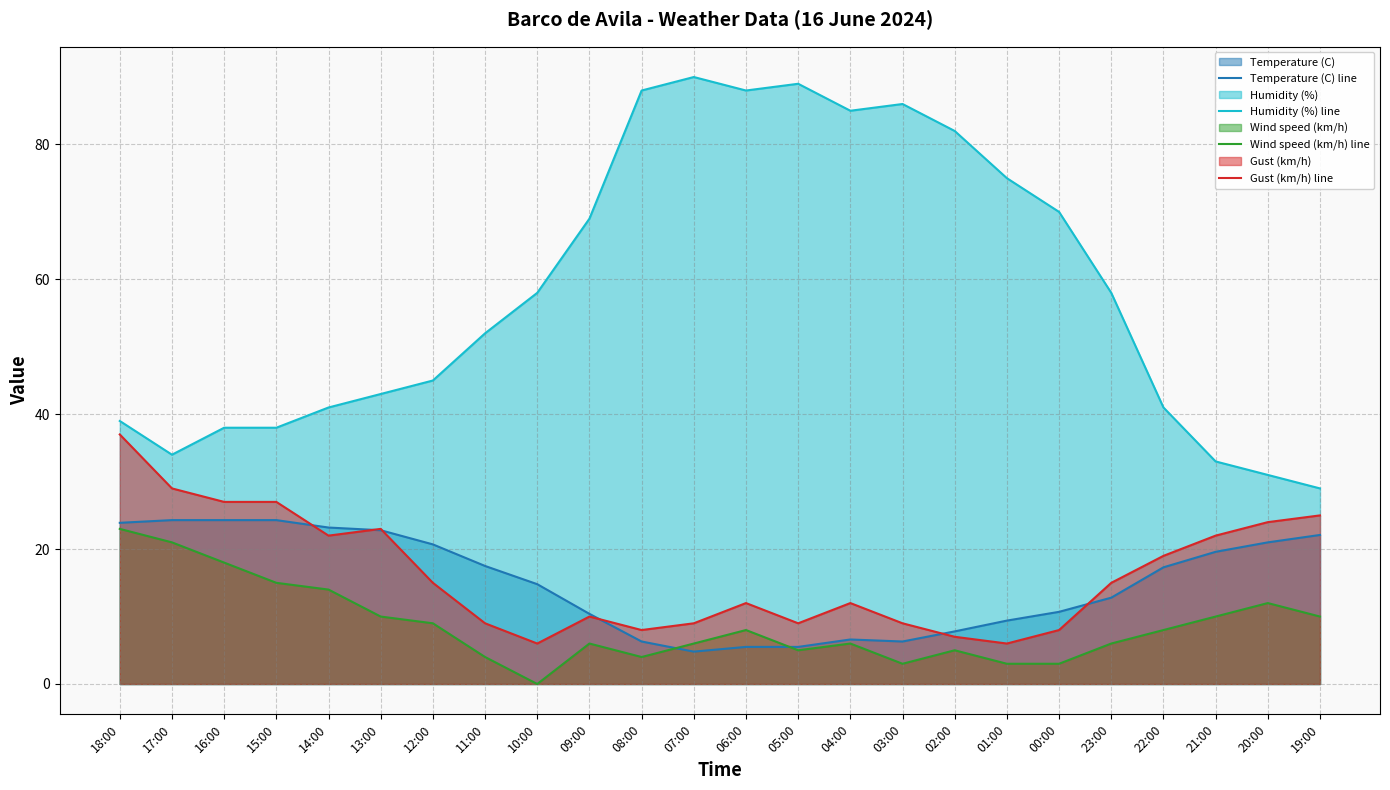

How many categories are shown in the chart?

24